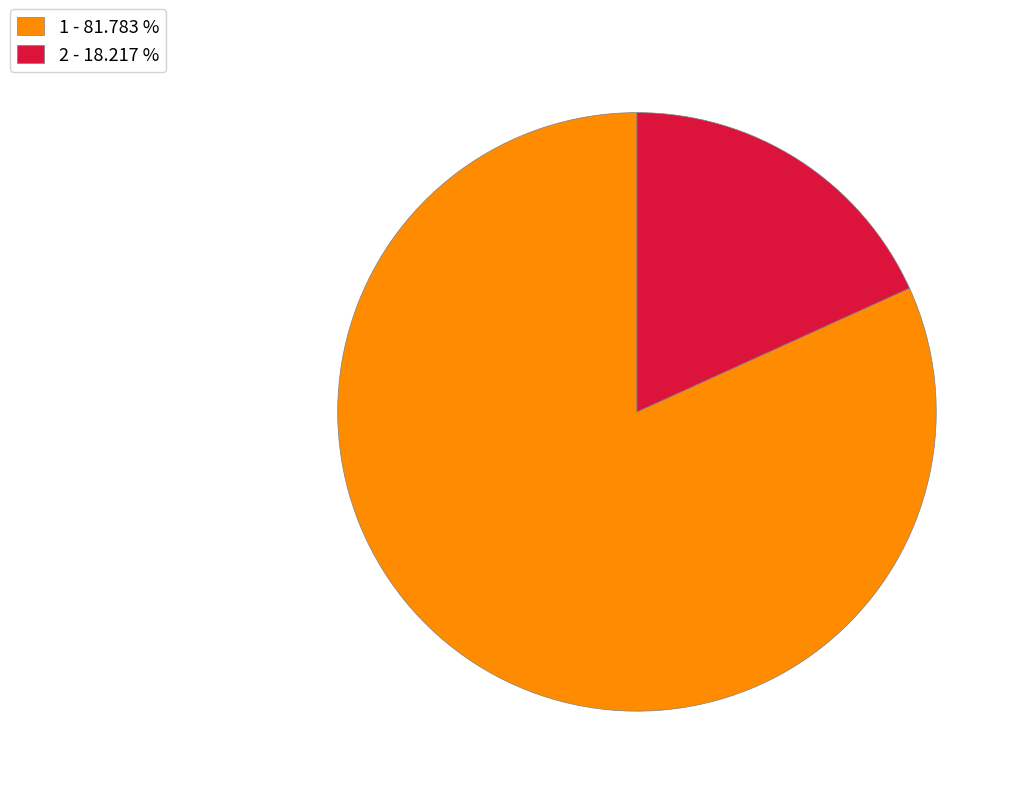

How many slices are in this pie chart?

2